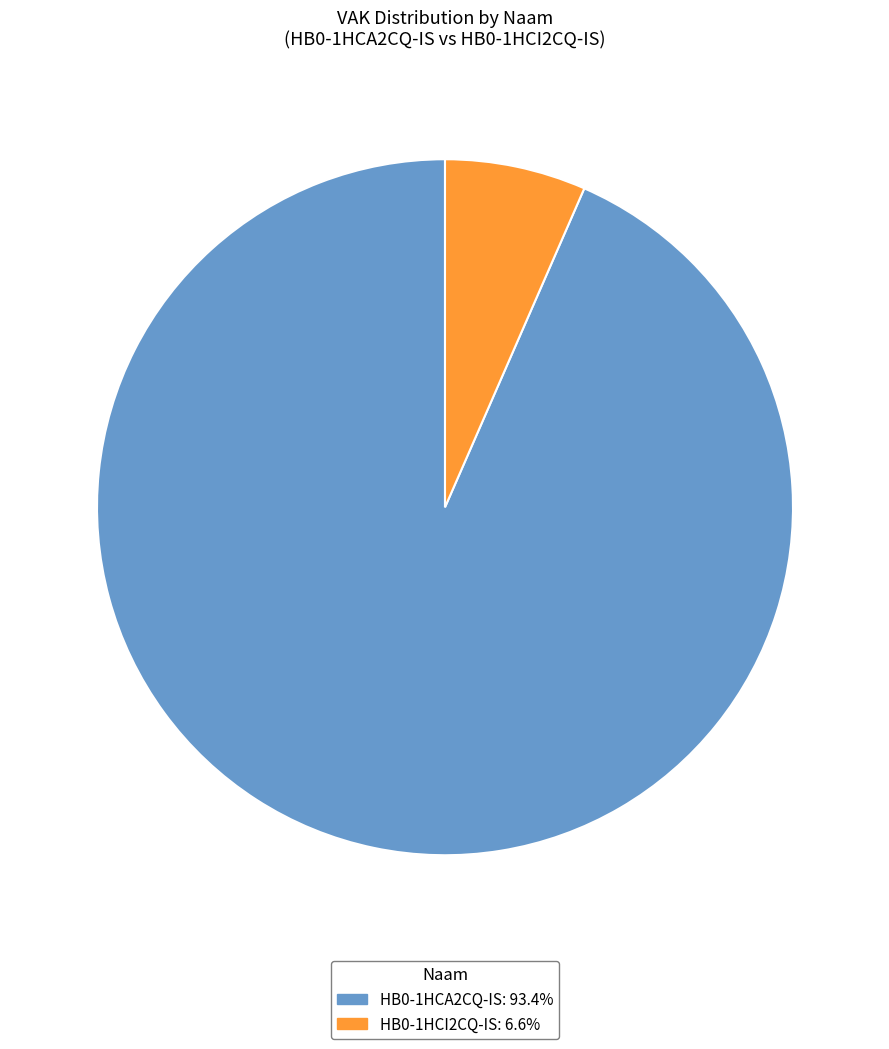

What is the largest slice in the pie chart?

HB0-1HCA2CQ-IS